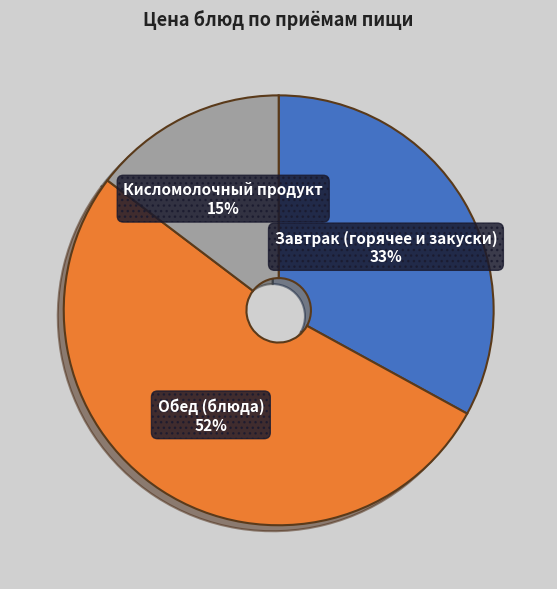

Does any single category account for the majority?

Yes